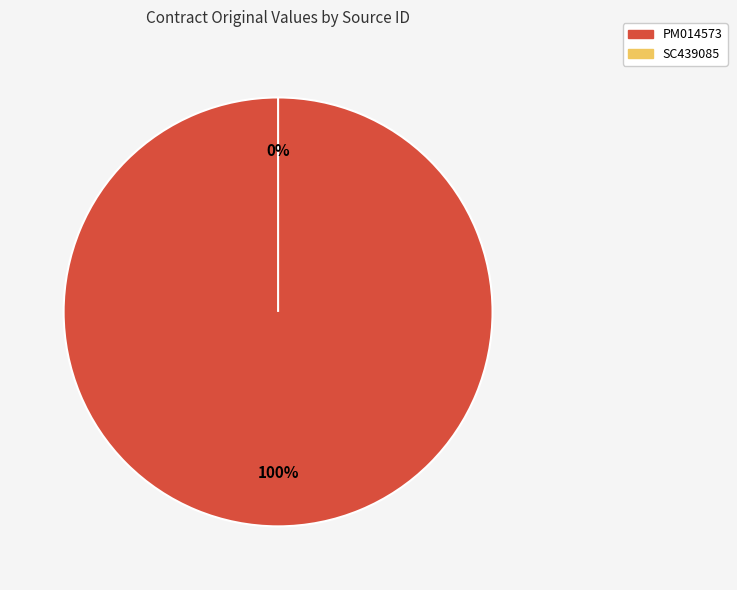

Between PM014573 and SC439085, which is larger?

PM014573